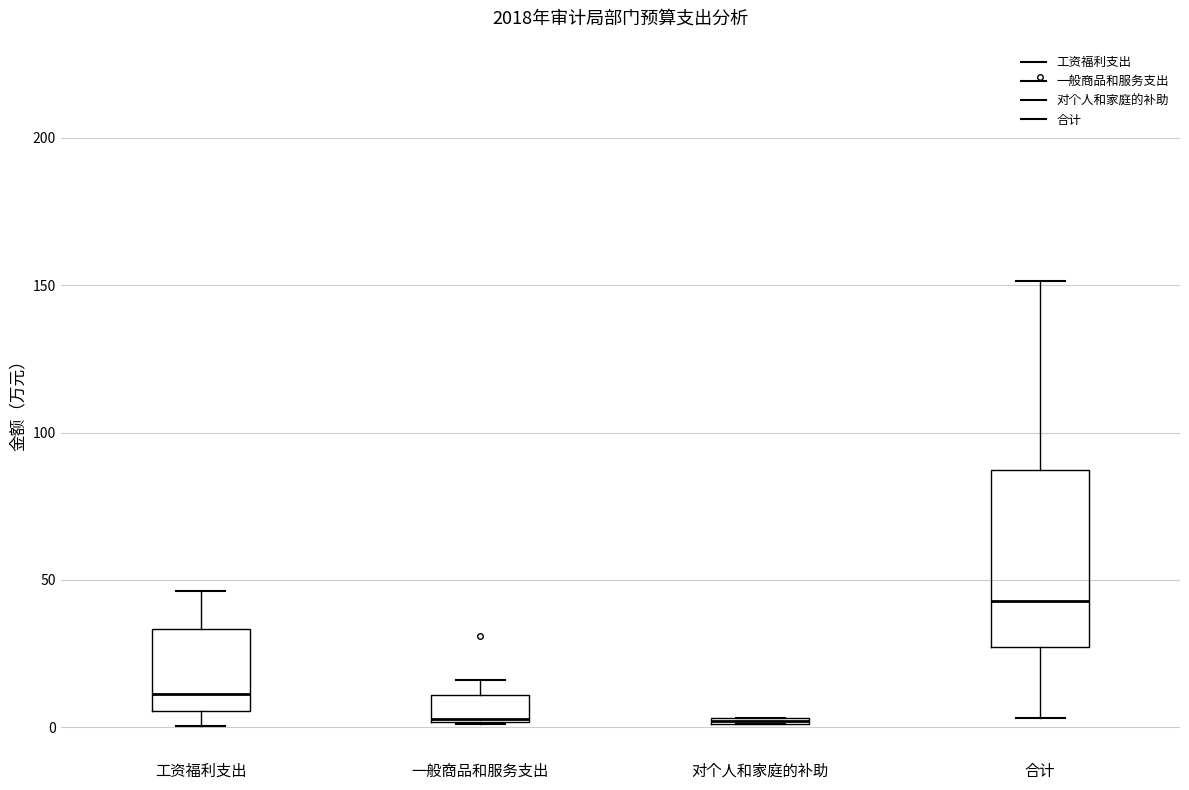

Where does the upper whisker of the box for 一般商品和服务支出 end on the y-axis? The values are not printed on the chart, so give them approximately, as read against the axis.

15